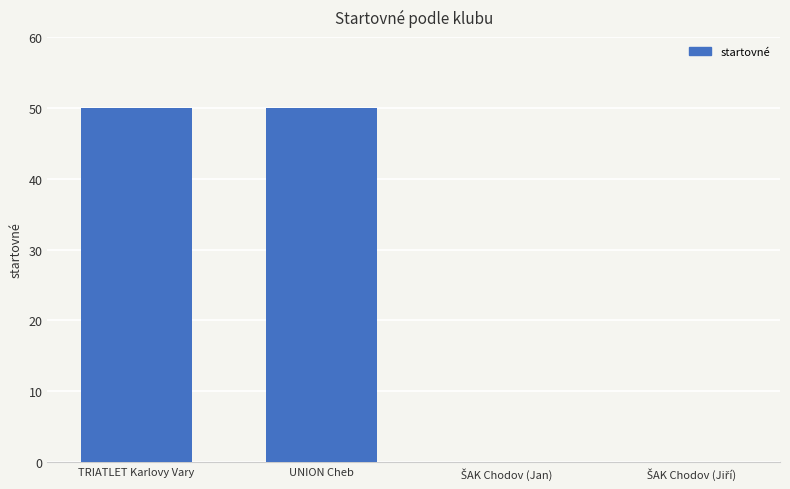

True or false: the data shows 31 at TRIATLET Karlovy Vary.

False